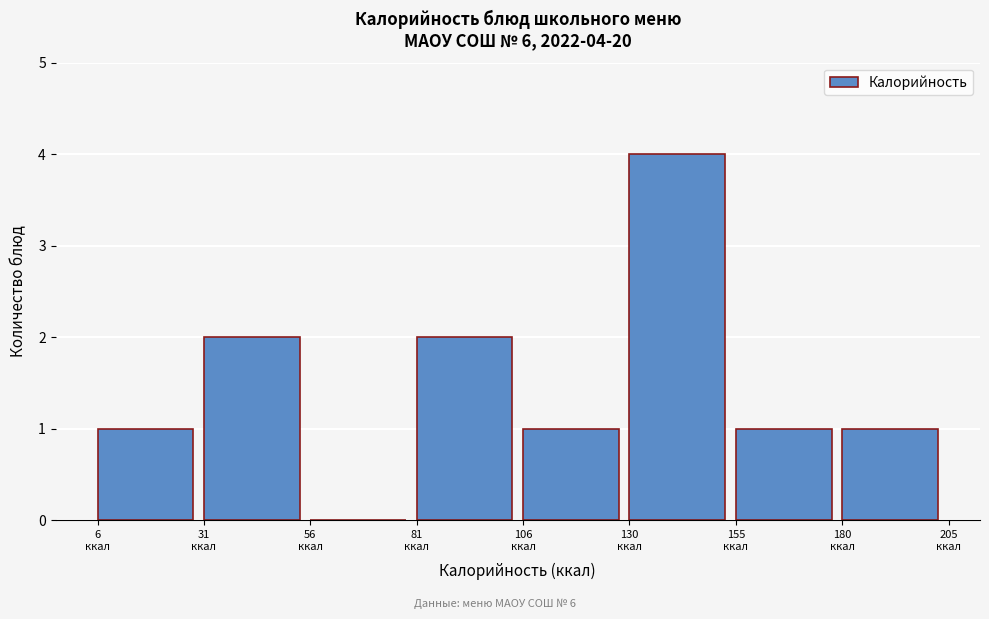

Over which range of the x-axis is the bar tallest?

130 to 155